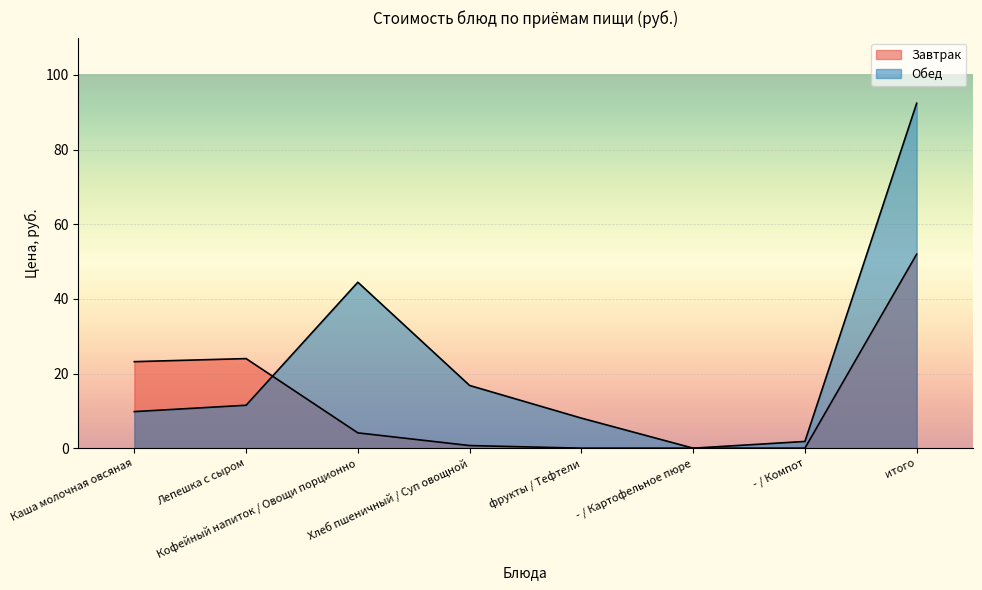

Between - / Картофельное пюре and Лепешка с сыром, which is larger?

Лепешка с сыром